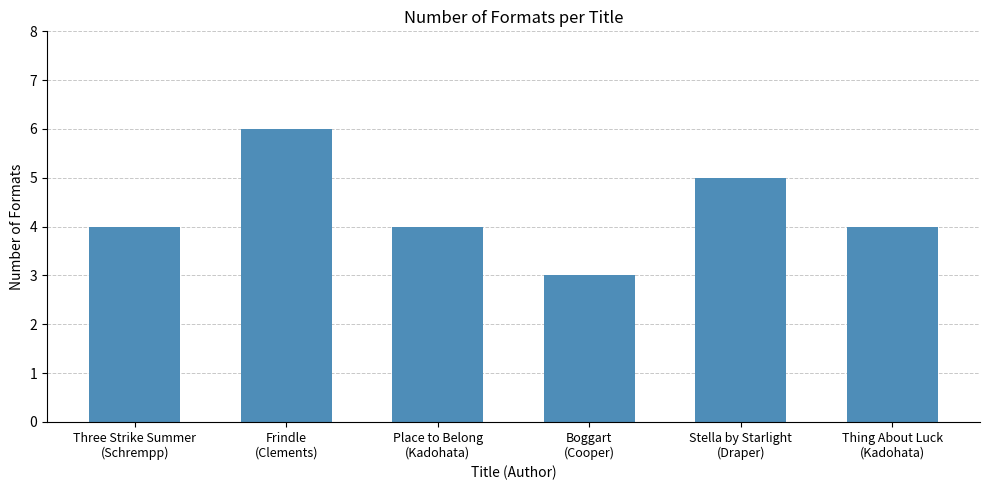

What position from the left is Three Strike Summer
(Schrempp)?

1